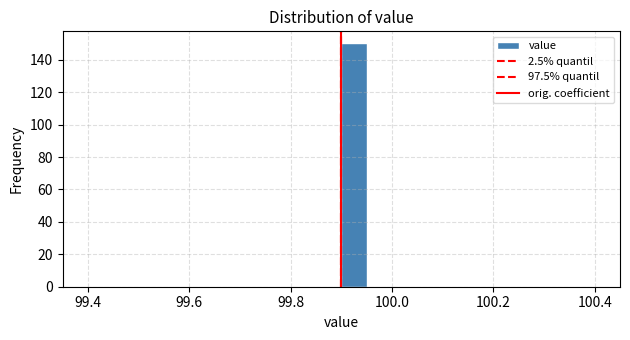

Read against the x-axis, roughly where is the centre of the tallest bar?

99.92